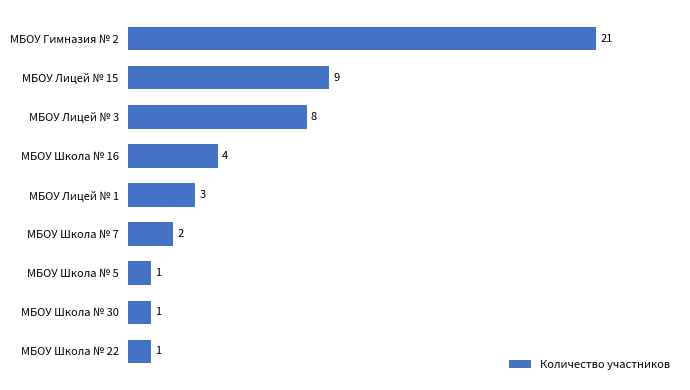

The value at МБОУ Гимназия № 2 is 12. True or false?

False